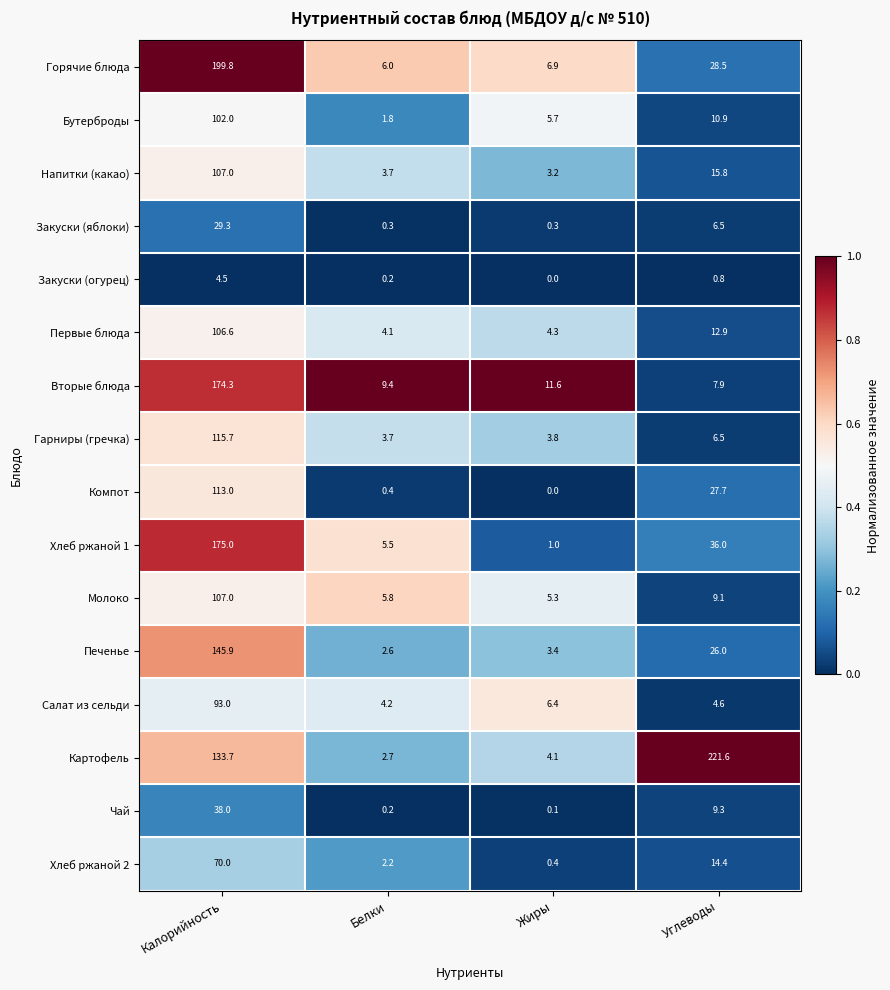

What is the difference between the second highest and second lowest values in the Гарниры (гречка) series?

2.7